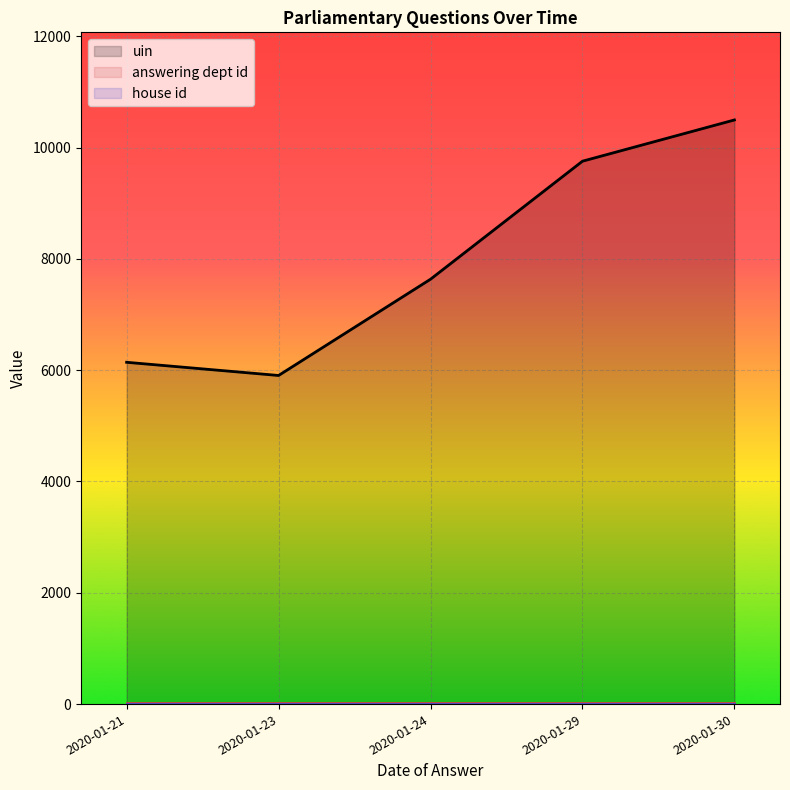

Which series changed the most between 2020-01-24 and 2020-01-30?

uin